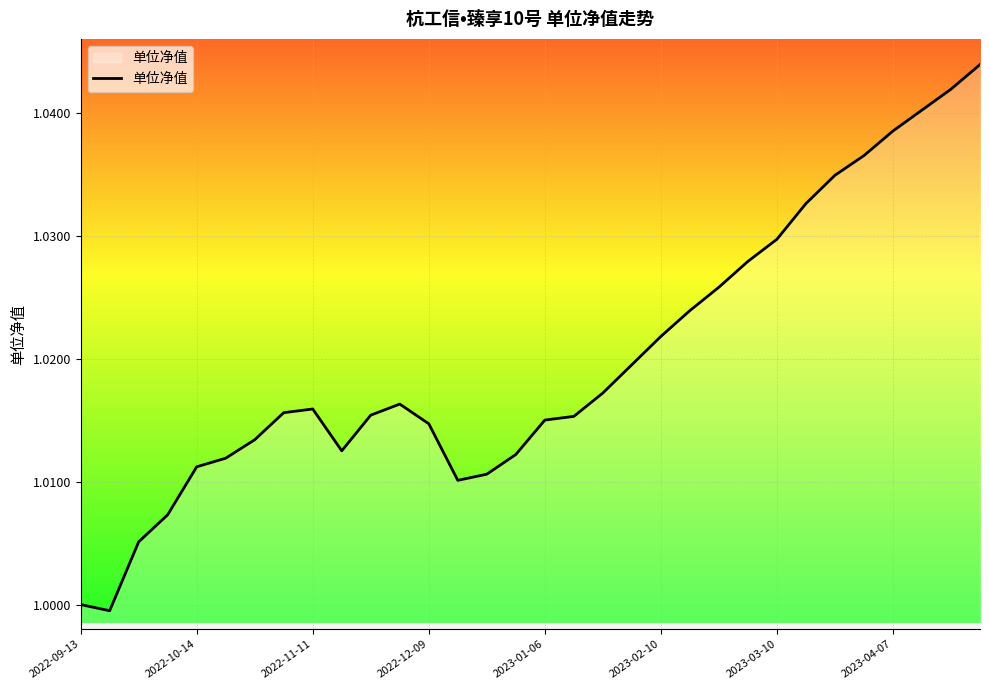

Does the chart have visible grid lines?

Yes